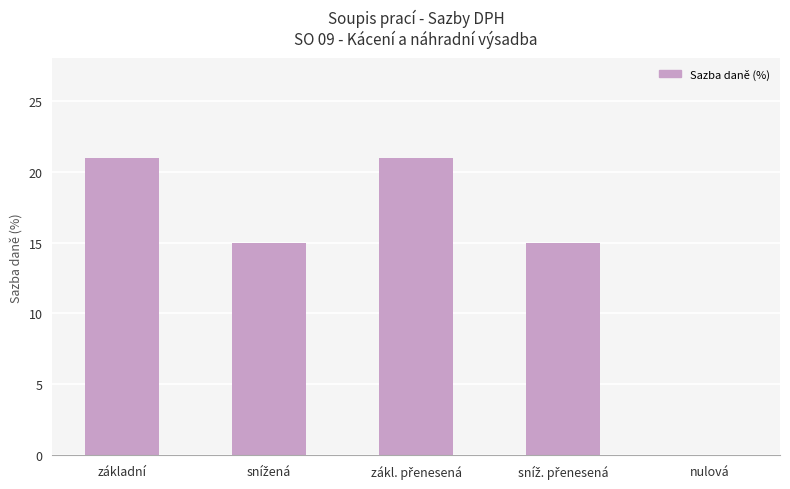

What is the sum of all values?

72